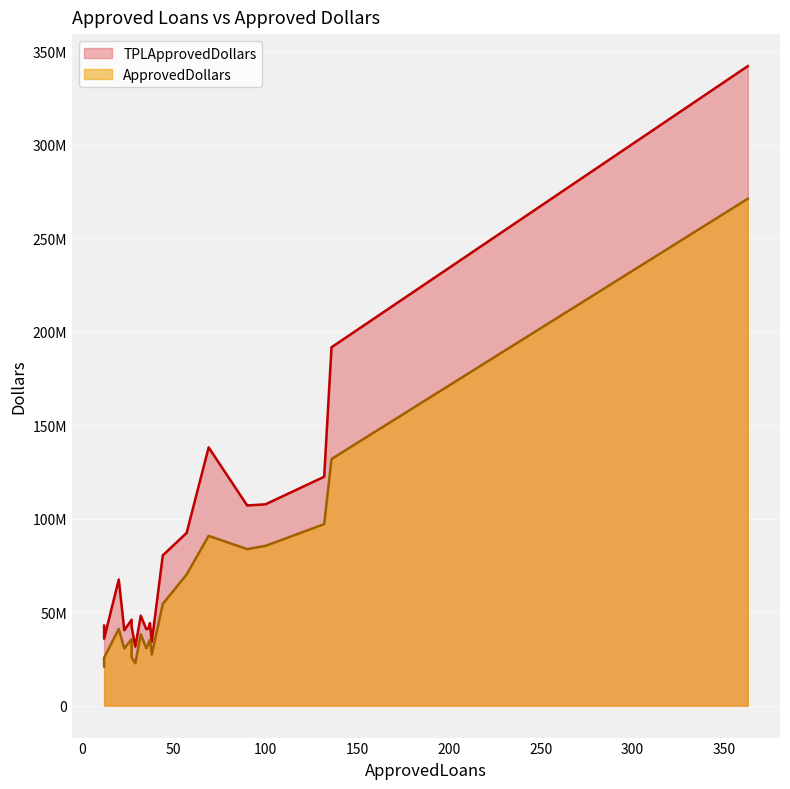

What are all the series names shown in the legend?

TPLApprovedDollars, ApprovedDollars